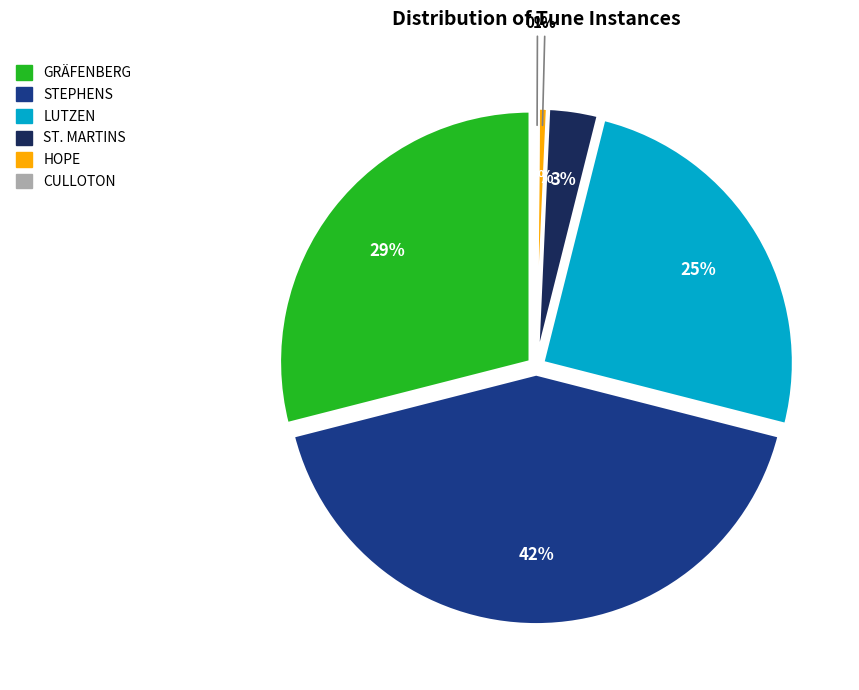

Rank the categories by value from highest to lowest.

STEPHENS, GRÄFENBERG, LUTZEN, ST. MARTINS, HOPE, CULLOTON